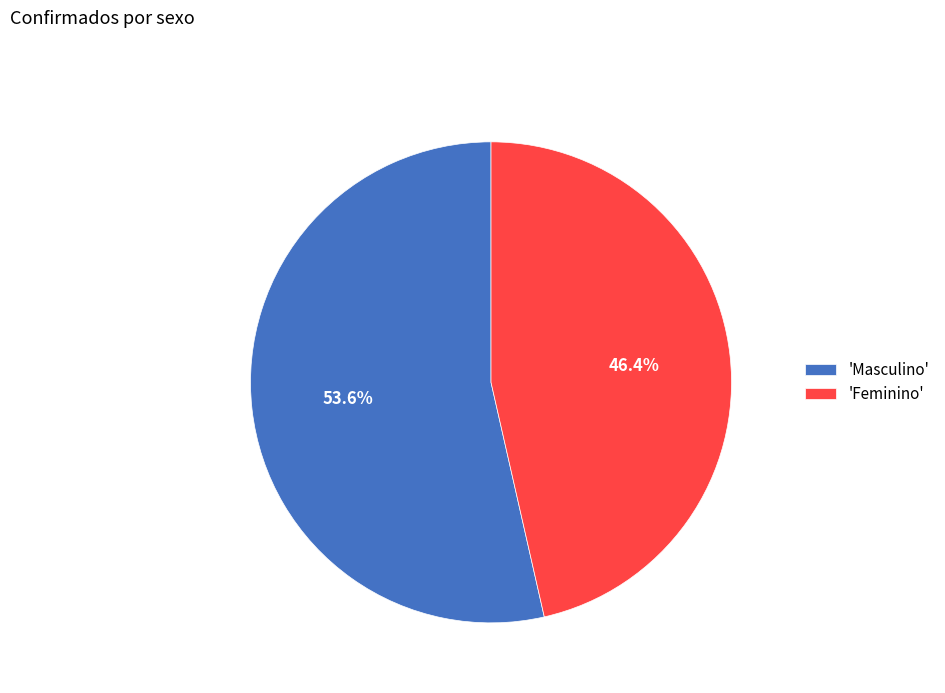

Approximately how many times larger is the value at 'Masculino' compared to 'Feminino'?

1.2